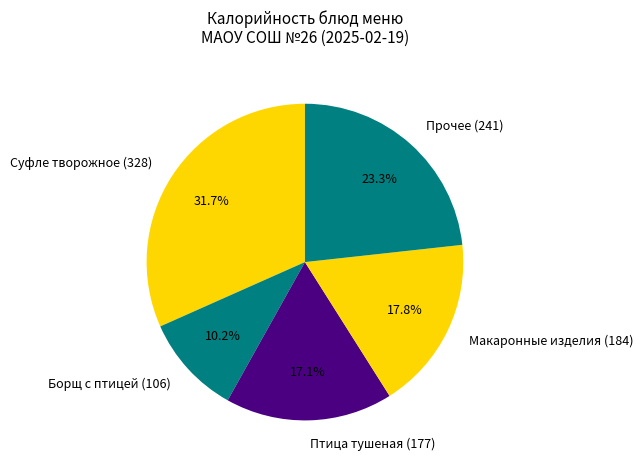

Does Птица тушеная (177) represent more than half of the total?

No